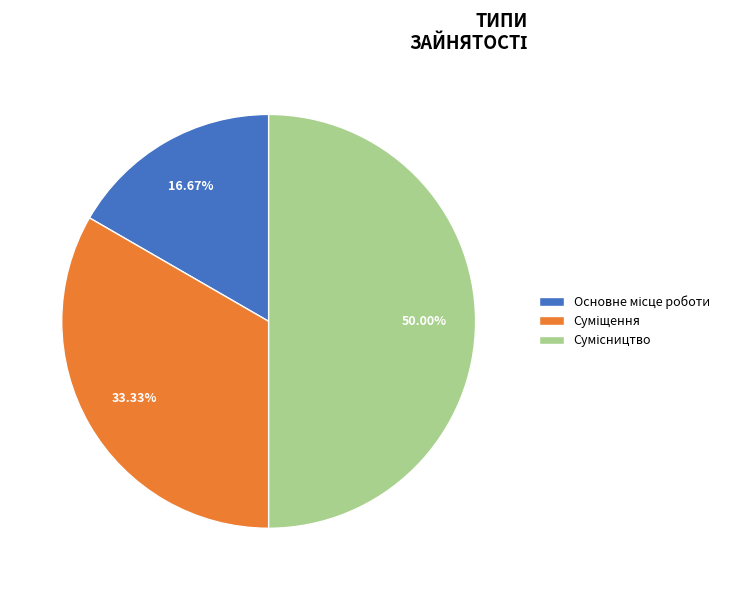

Which category has the biggest portion of the pie?

Сумісництво